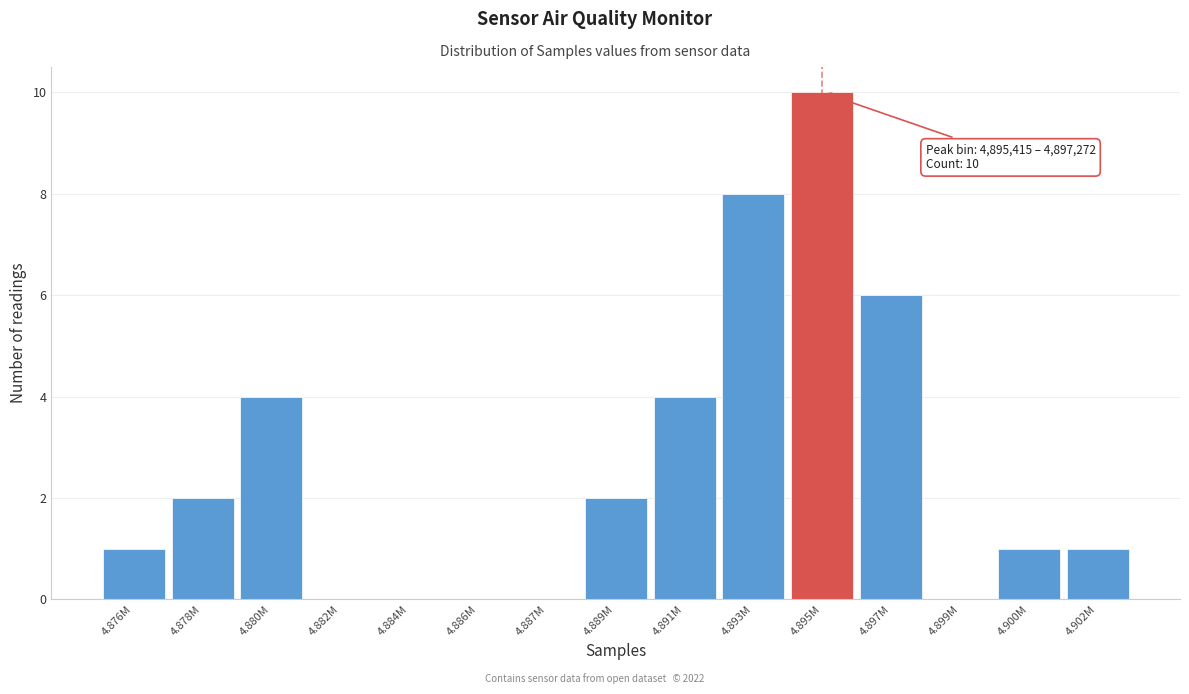

Reading left to right, extract all data points from this chart.

4.876M=1	4.878M=2	4.880M=4	4.882M=0	4.884M=0	4.886M=0	4.887M=0	4.889M=2	4.891M=4	4.893M=8	4.895M=10	4.897M=6	4.899M=0	4.900M=1	4.902M=1